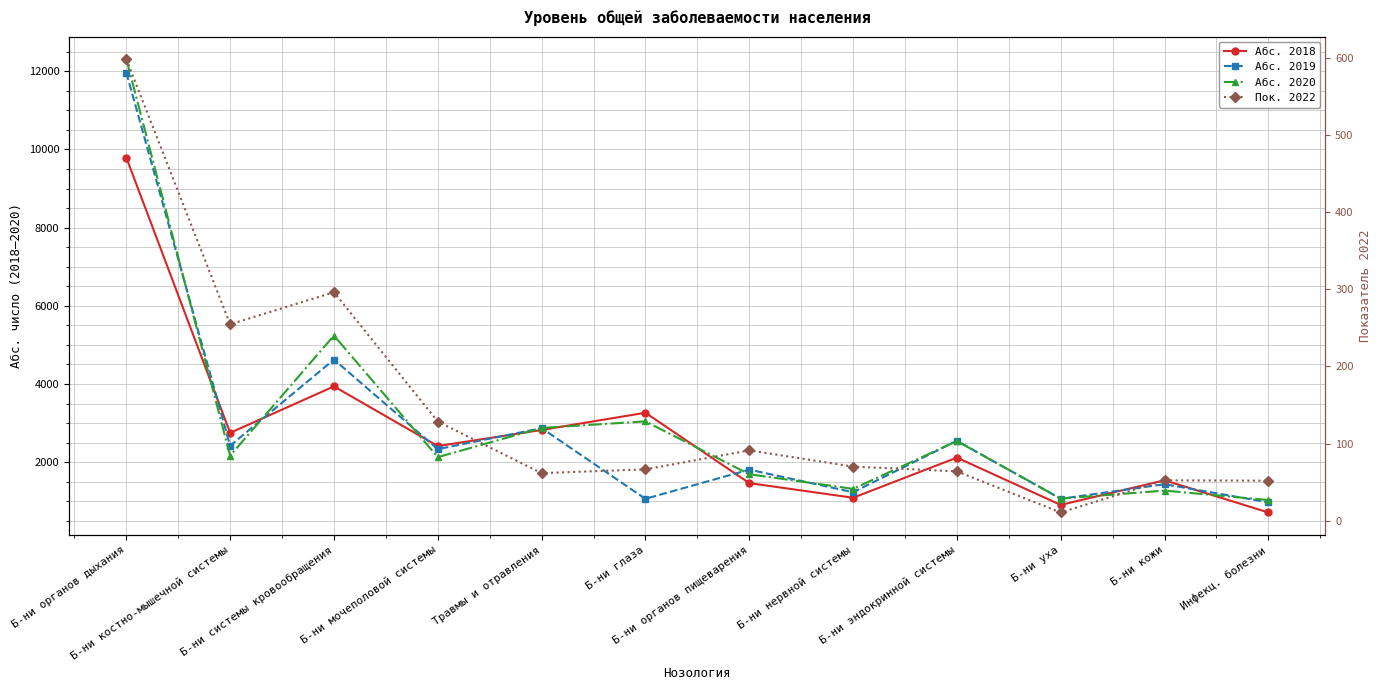

At which category is the sum across all series the highest?

Б-ни органов дыхания